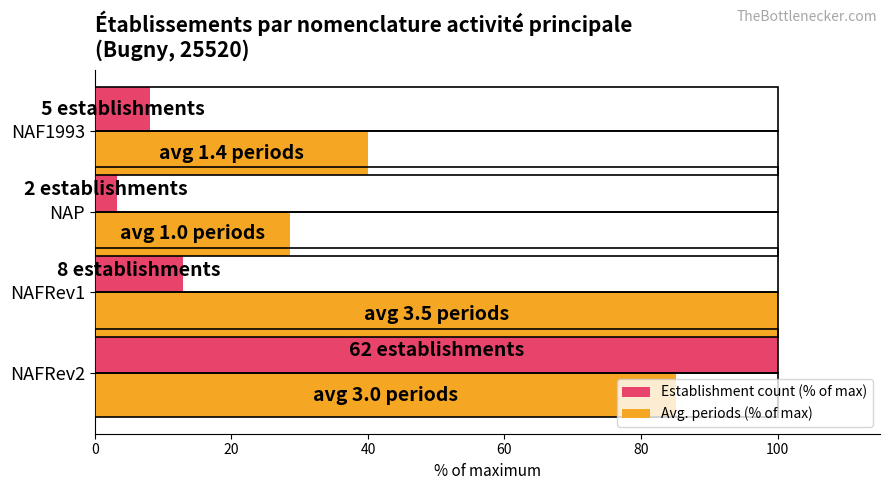

Which series has the largest range (max minus min)?

Establishment count (% of max)